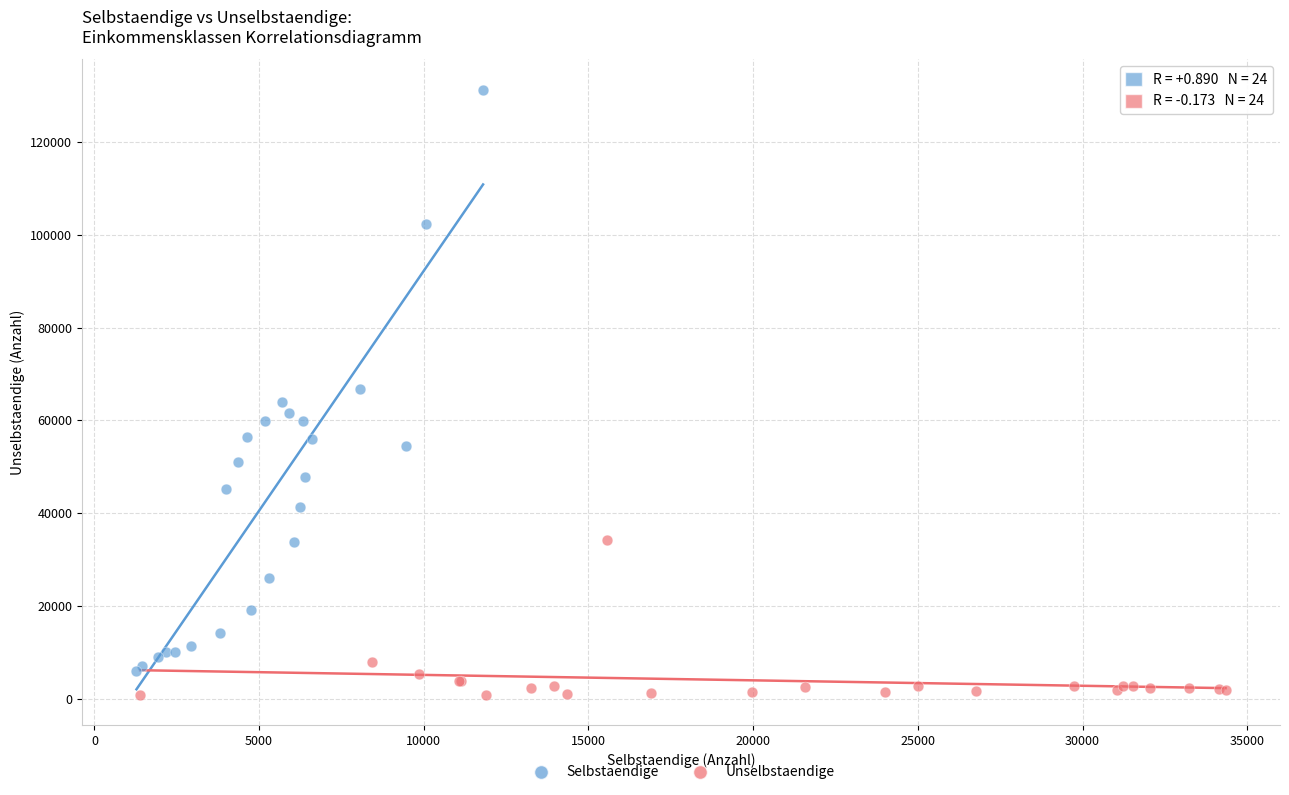

Which series contains the highest Y value?

Selbstaendige